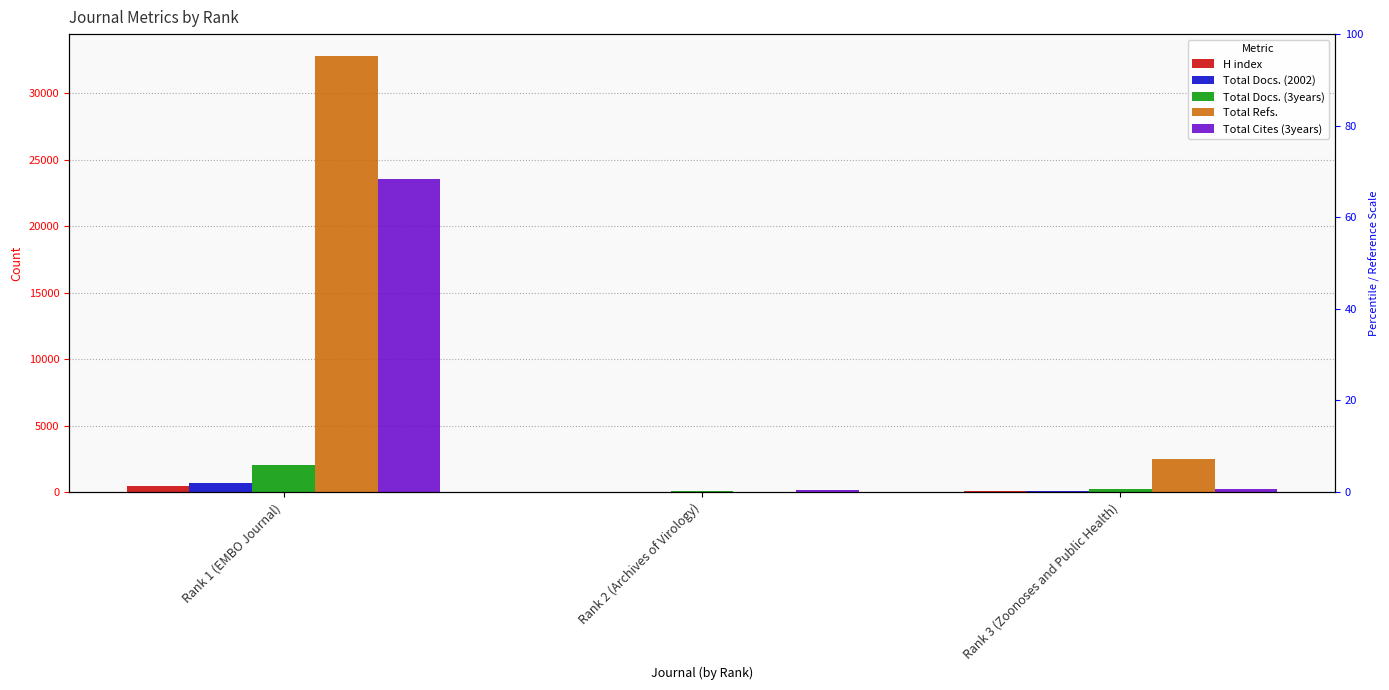

Read the Total Docs. (3years) value at Rank 1 (EMBO Journal), to the nearest 50.

2050